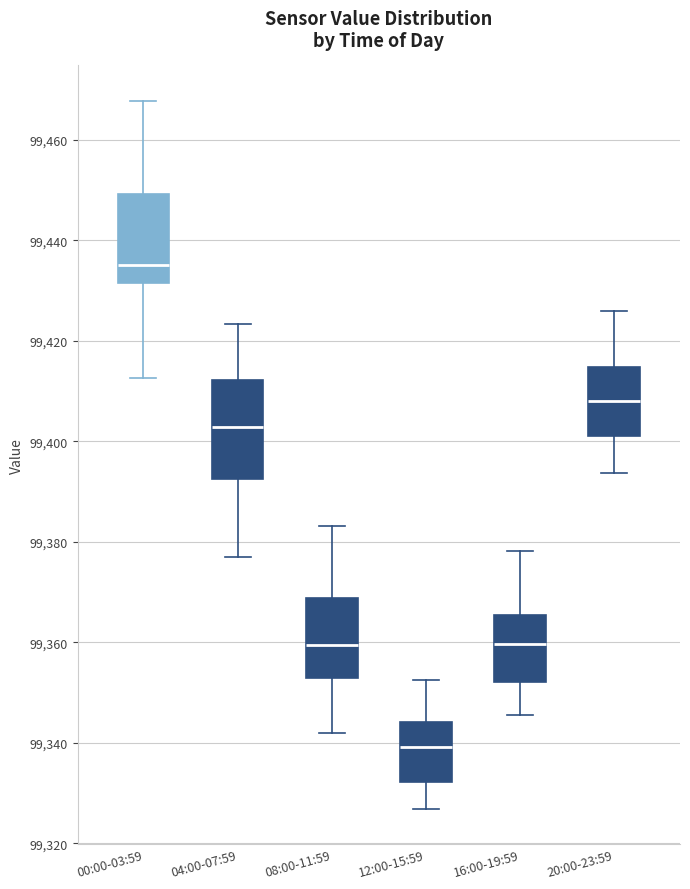

Reading left to right, transcribe this box plot: for each box, give where its median line is, the range the box spans, and where its two whiskers end, as read against the y-axis. The values are not printed on the chart, so give them approximately, as read against the axis.

00:00-03:59: median 99436, box 99432 to 99450, whiskers 99412 to 99468
04:00-07:59: median 99402, box 99392 to 99412, whiskers 99376 to 99424
08:00-11:59: median 99360, box 99352 to 99368, whiskers 99342 to 99384
12:00-15:59: median 99340, box 99332 to 99344, whiskers 99326 to 99352
16:00-19:59: median 99360, box 99352 to 99366, whiskers 99346 to 99378
20:00-23:59: median 99408, box 99402 to 99414, whiskers 99394 to 99426